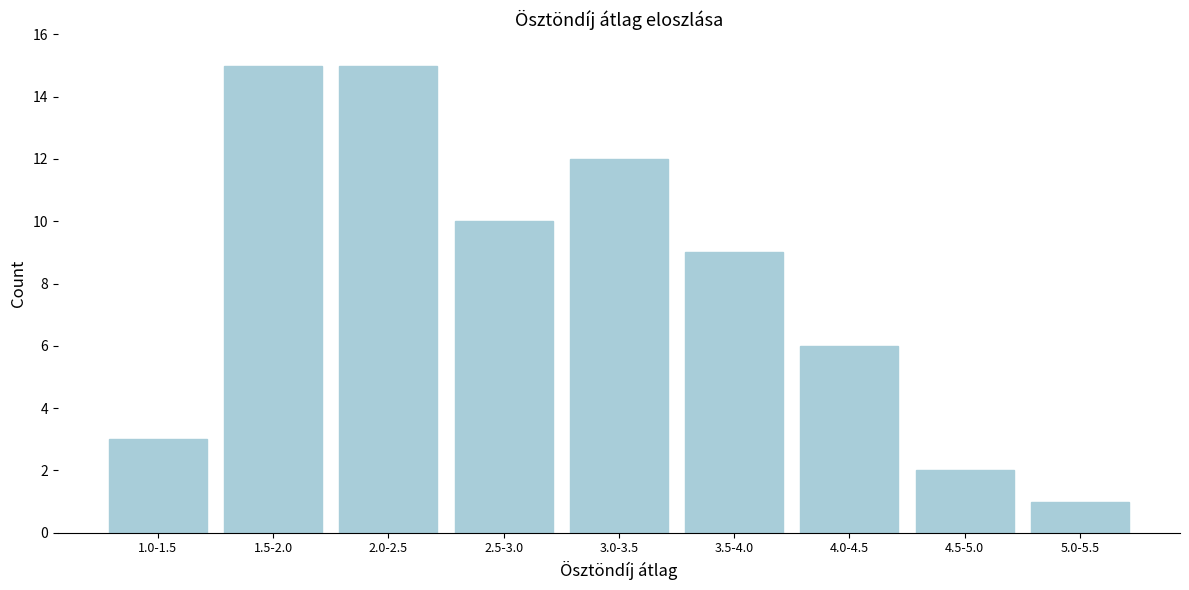

Reading left to right, transcribe all the data shown in this chart.

1.0-1.5=3	1.5-2.0=15	2.0-2.5=15	2.5-3.0=10	3.0-3.5=12	3.5-4.0=9	4.0-4.5=6	4.5-5.0=2	5.0-5.5=1